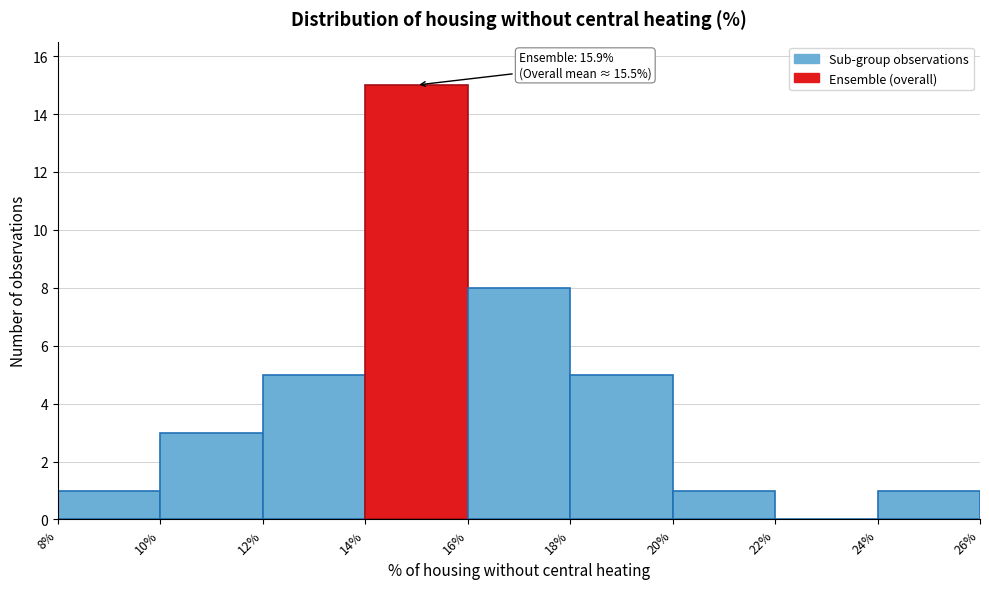

Which range on the x-axis has the tallest bar?

14% to 16%